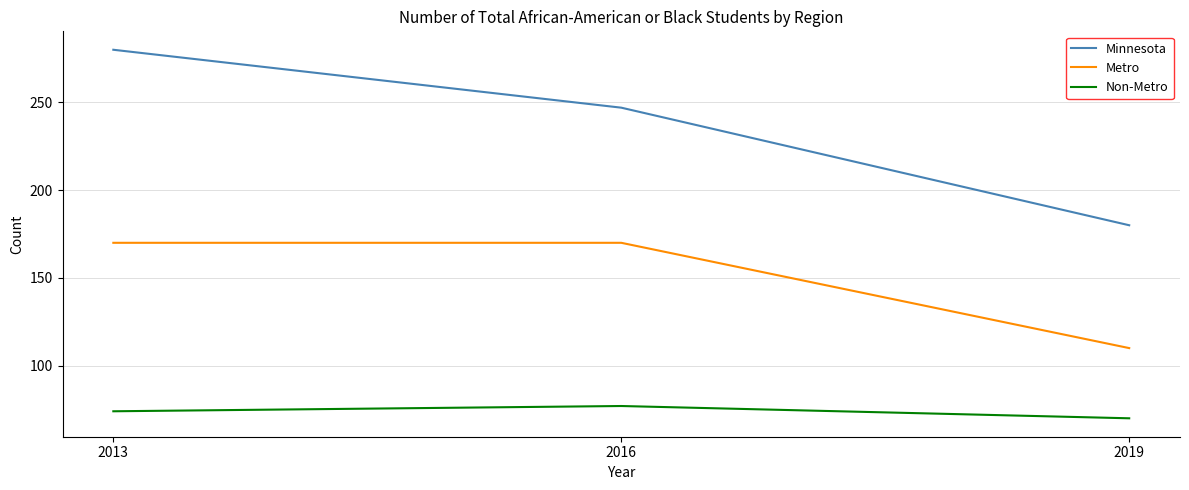

List the series in order of their overall mean, lowest first.

Non-Metro, Metro, Minnesota